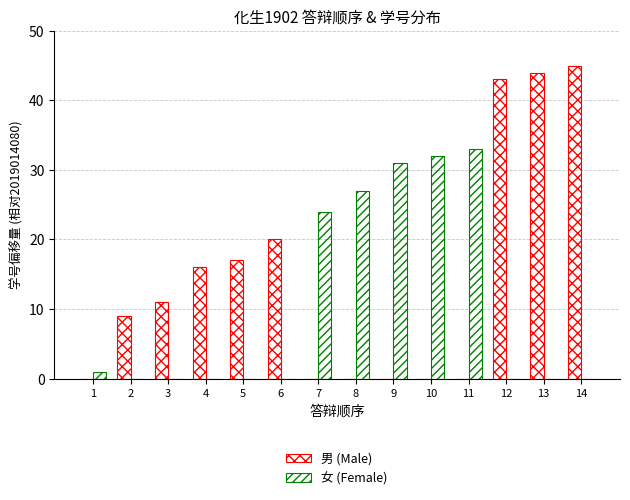

List the series in order of their peak value, lowest first.

女 (Female), 男 (Male)